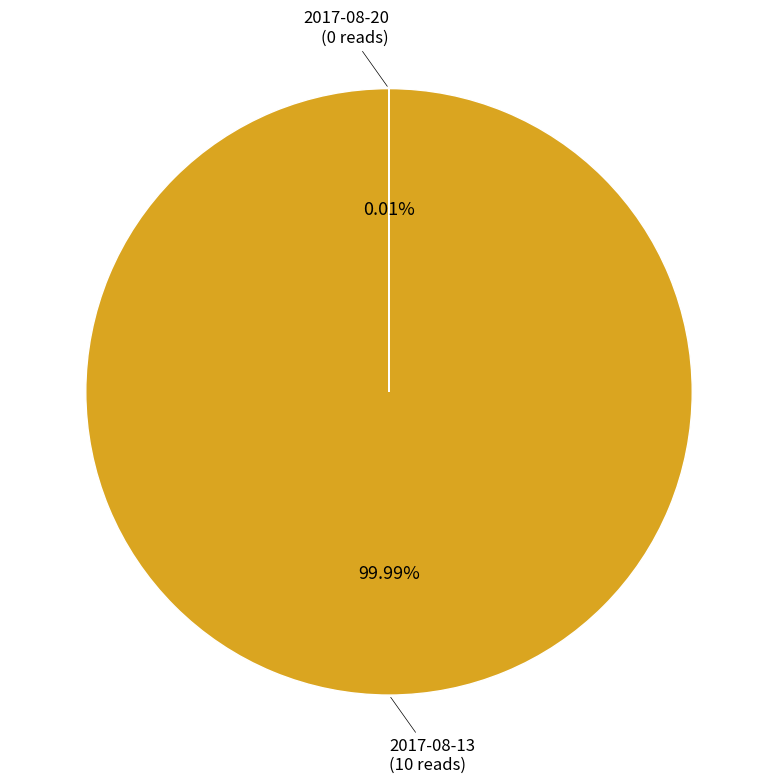

Is there any slice that represents more than half of the pie?

Yes